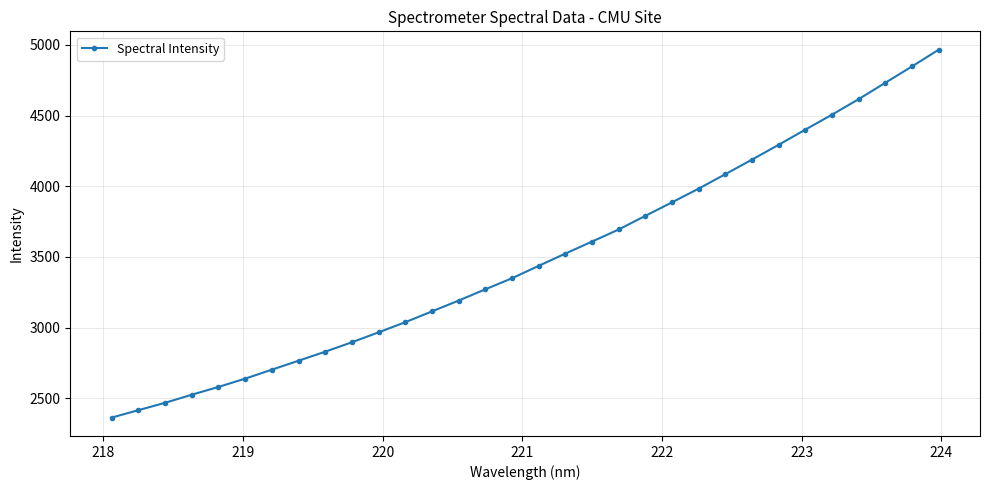

How many data points does each series have?

32